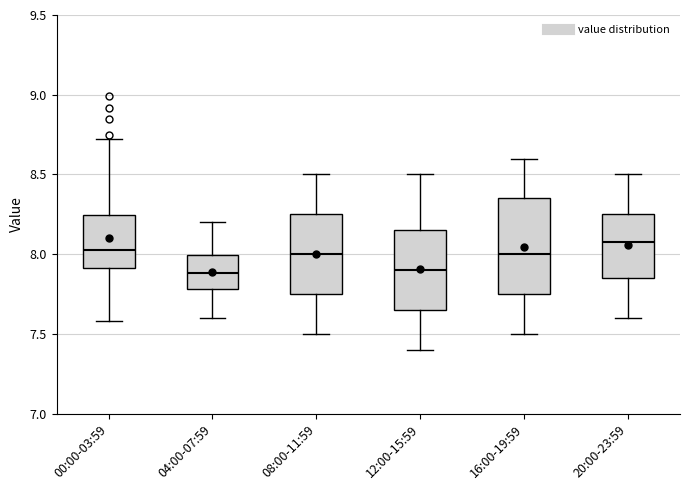

Which box's median line is the highest?

20:00-23:59